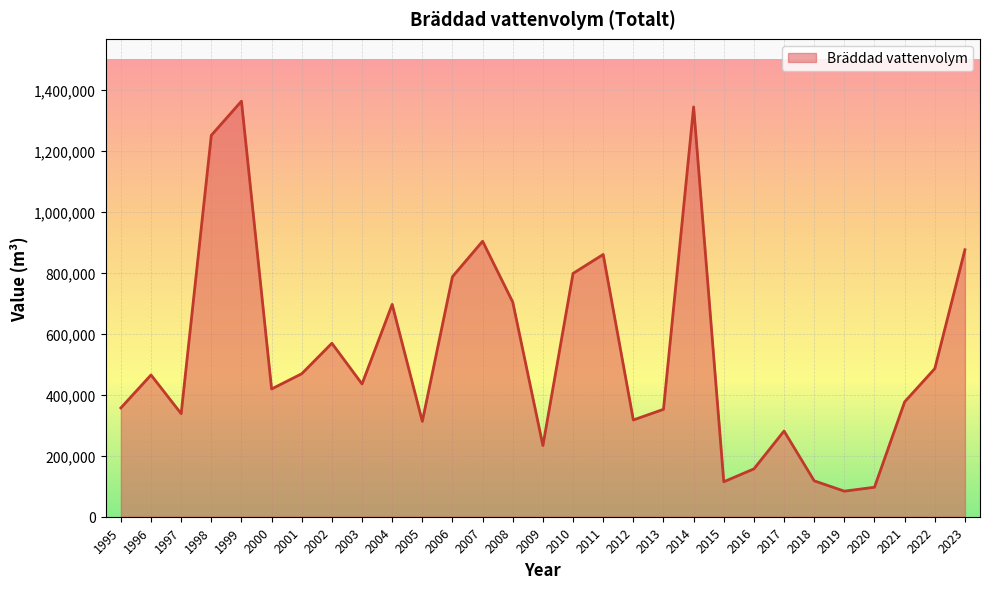

How many series are shown in this chart?

1